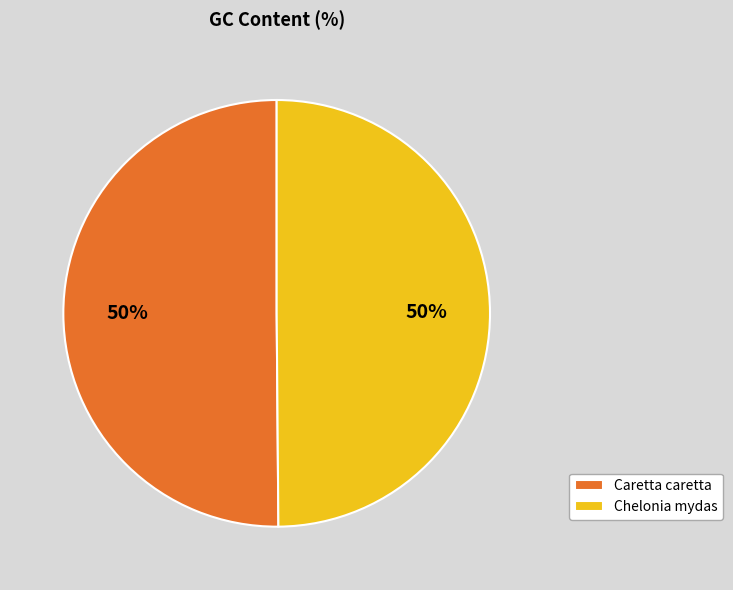

Count the number of slices in the pie.

2